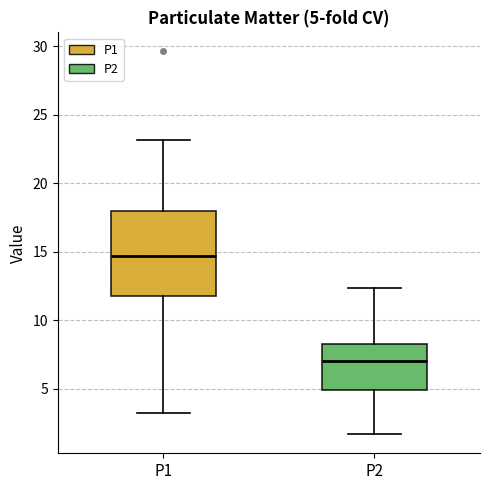

Which box has the highest median line?

P1